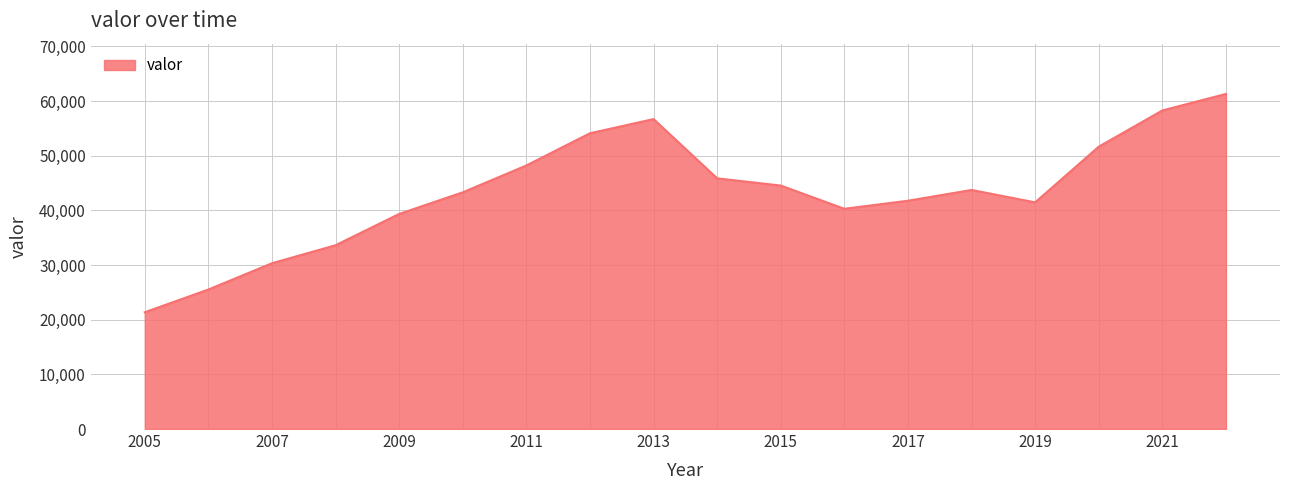

What is the maximum value shown in the chart?

61313